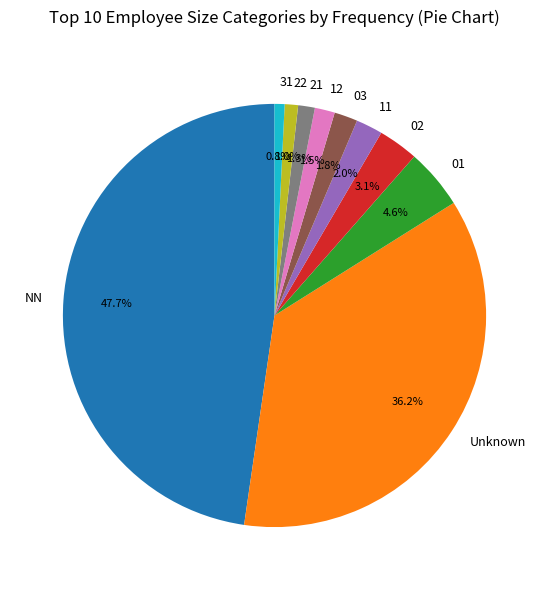

The 31 slice represents 1% of the pie. True or false?

True